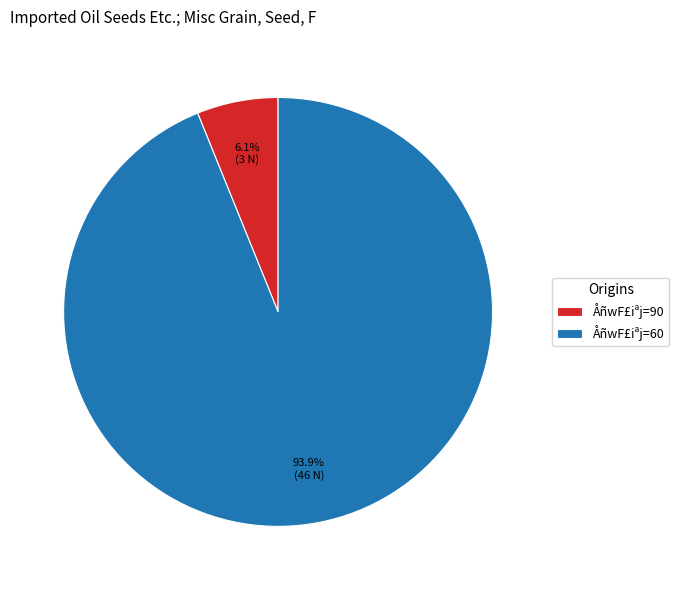

What percentage do ÅñwF£iªj=90 and ÅñwF£iªj=60 together represent?

100.0%